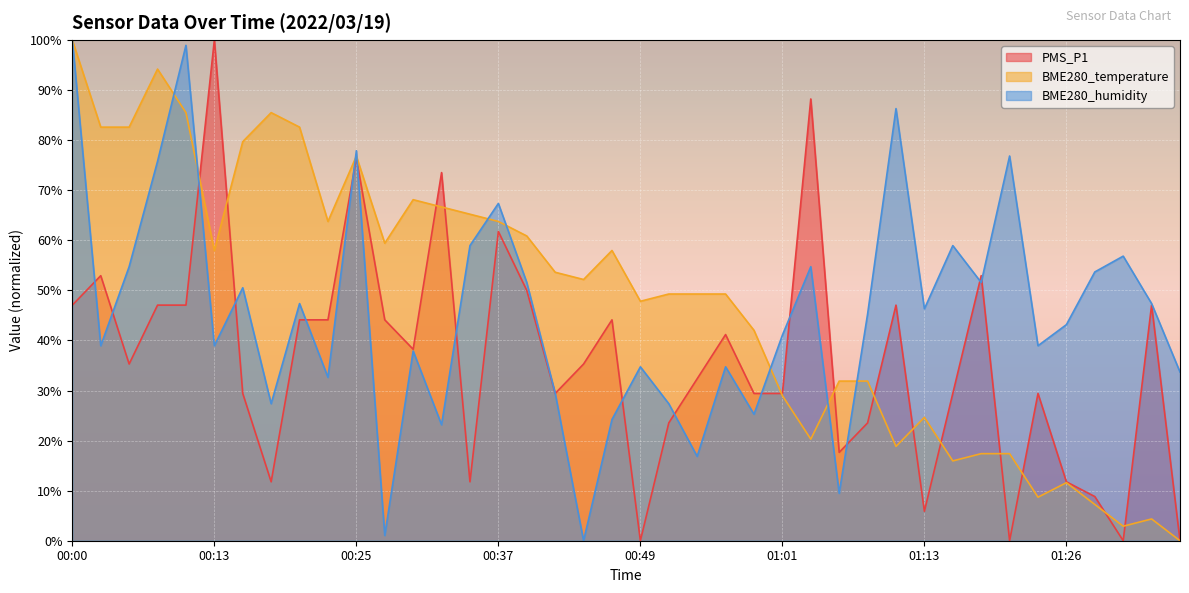

After their last crossing, which series has the higher values: PMS_P1 or BME280_humidity?

BME280_humidity